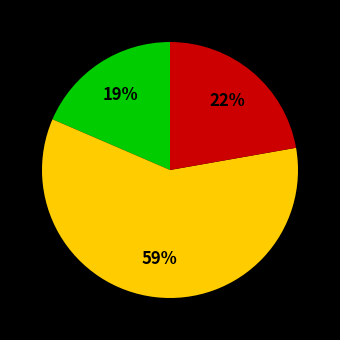

Does any single category account for the majority?

Yes